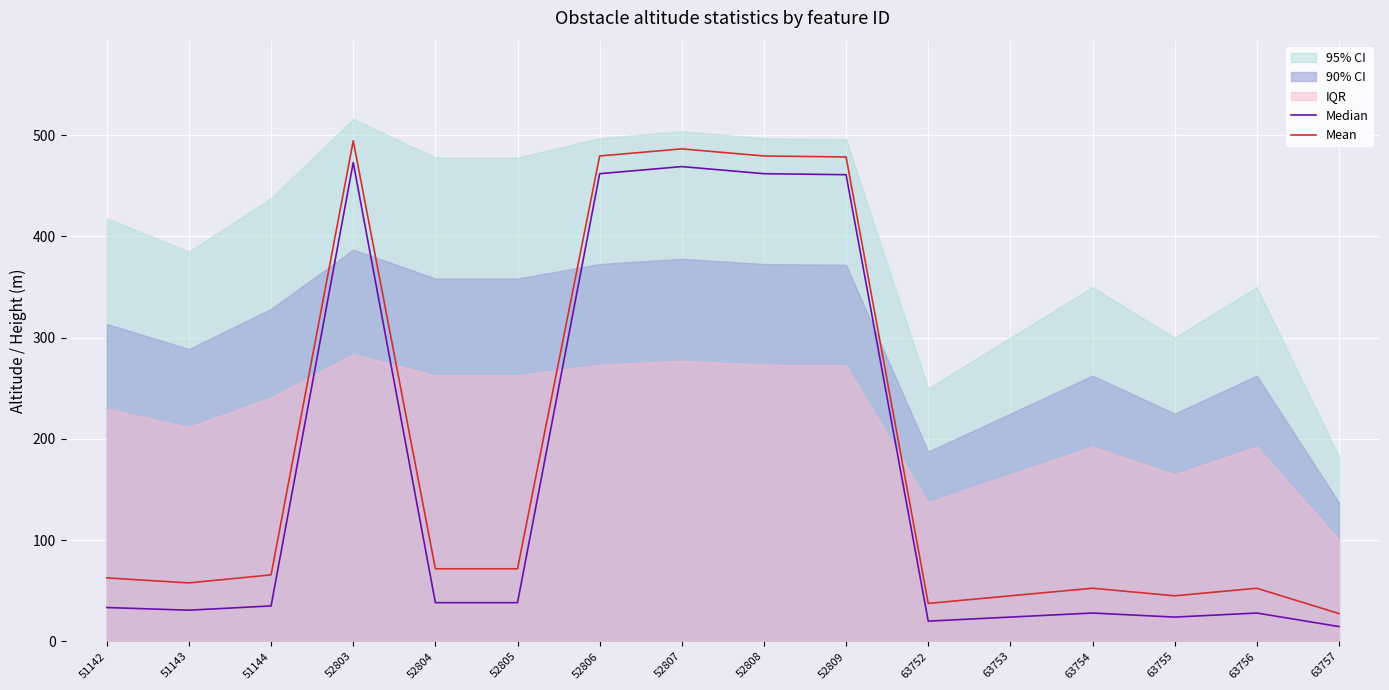

Read the Mean value at 63752.

37.5